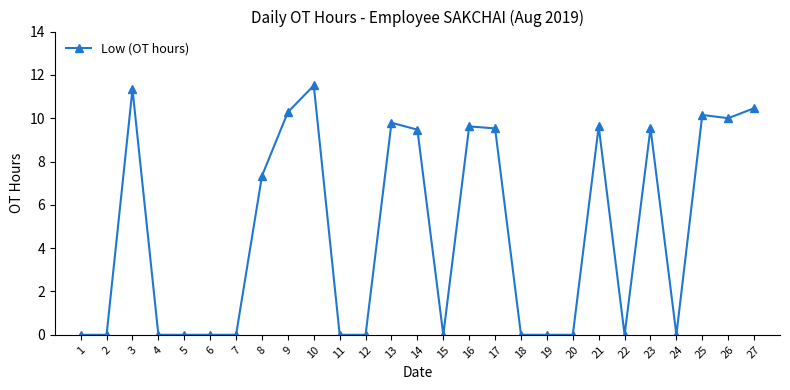

The chart shows a value of 10.5 at 27. True or false?

True